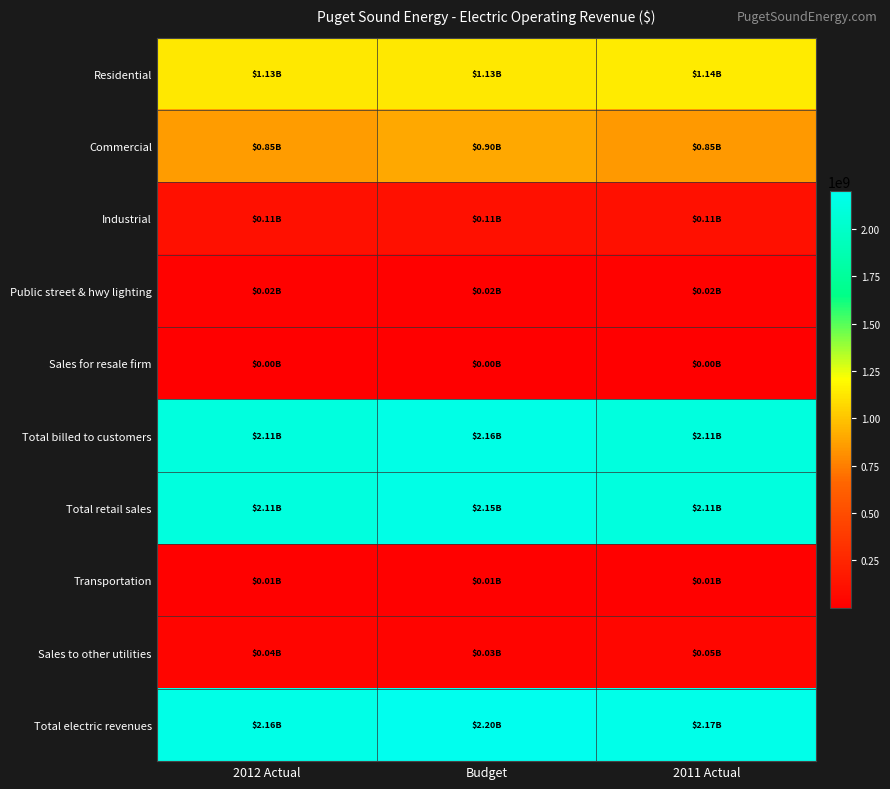

Reading left to right, extract all data points from this chart.

Residential: 2012 Actual=1126374306.5	Budget=1132400000.0	2011 Actual=1137525934.2
Commercial: 2012 Actual=854097777.4	Budget=897200000.0	2011 Actual=850269256.5
Industrial: 2012 Actual=108688098.3	Budget=108749000.0	2011 Actual=106514227.9
Public street & hwy lighting: 2012 Actual=18767503.4	Budget=17375000.0	2011 Actual=18467642.4
Sales for resale firm: 2012 Actual=362343.4	Budget=366000.0	2011 Actual=371647.1
Total billed to customers: 2012 Actual=2108290029.0	Budget=2156090000.0	2011 Actual=2113148708.1
Total retail sales: 2012 Actual=2112075526.0	Budget=2153820000.0	2011 Actual=2112726788.1
Transportation: 2012 Actual=10242619.1	Budget=11031000.0	2011 Actual=10005258.0
Sales to other utilities: 2012 Actual=40829003.4	Budget=34684464.0	2011 Actual=46314150.8
Total electric revenues: 2012 Actual=2163147148.4	Budget=2199535464.0	2011 Actual=2169046196.9